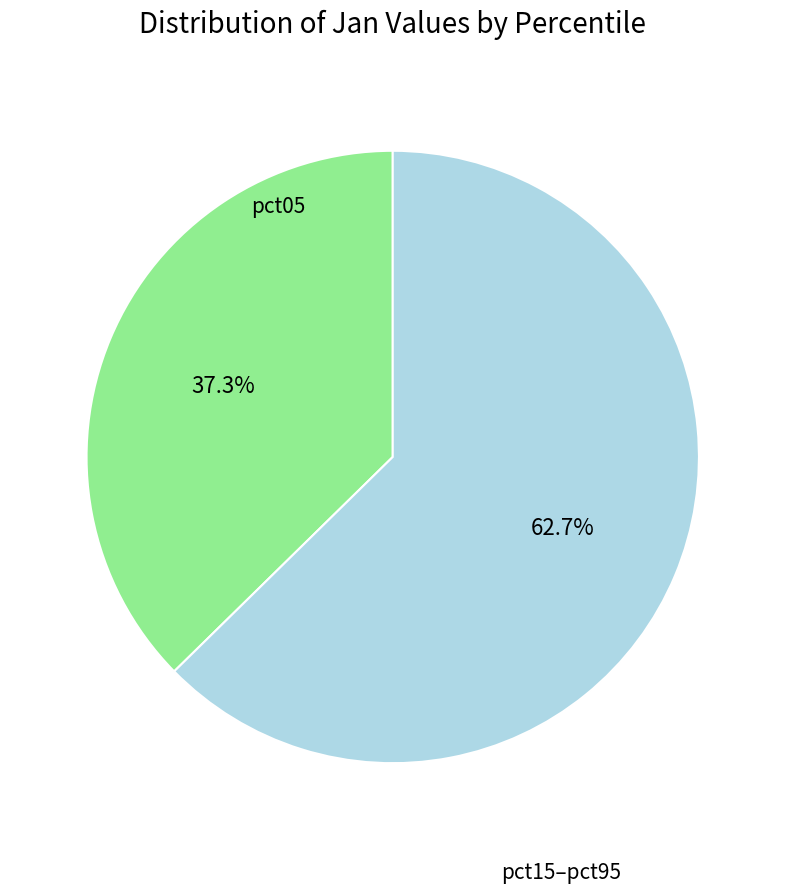

Does any single category account for the majority?

Yes